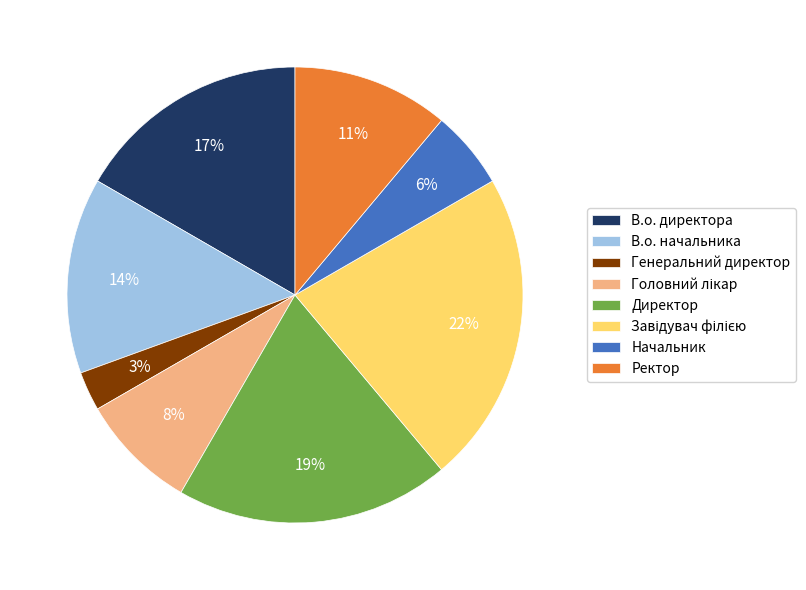

Which category has the smallest portion of the pie?

Генеральний директор